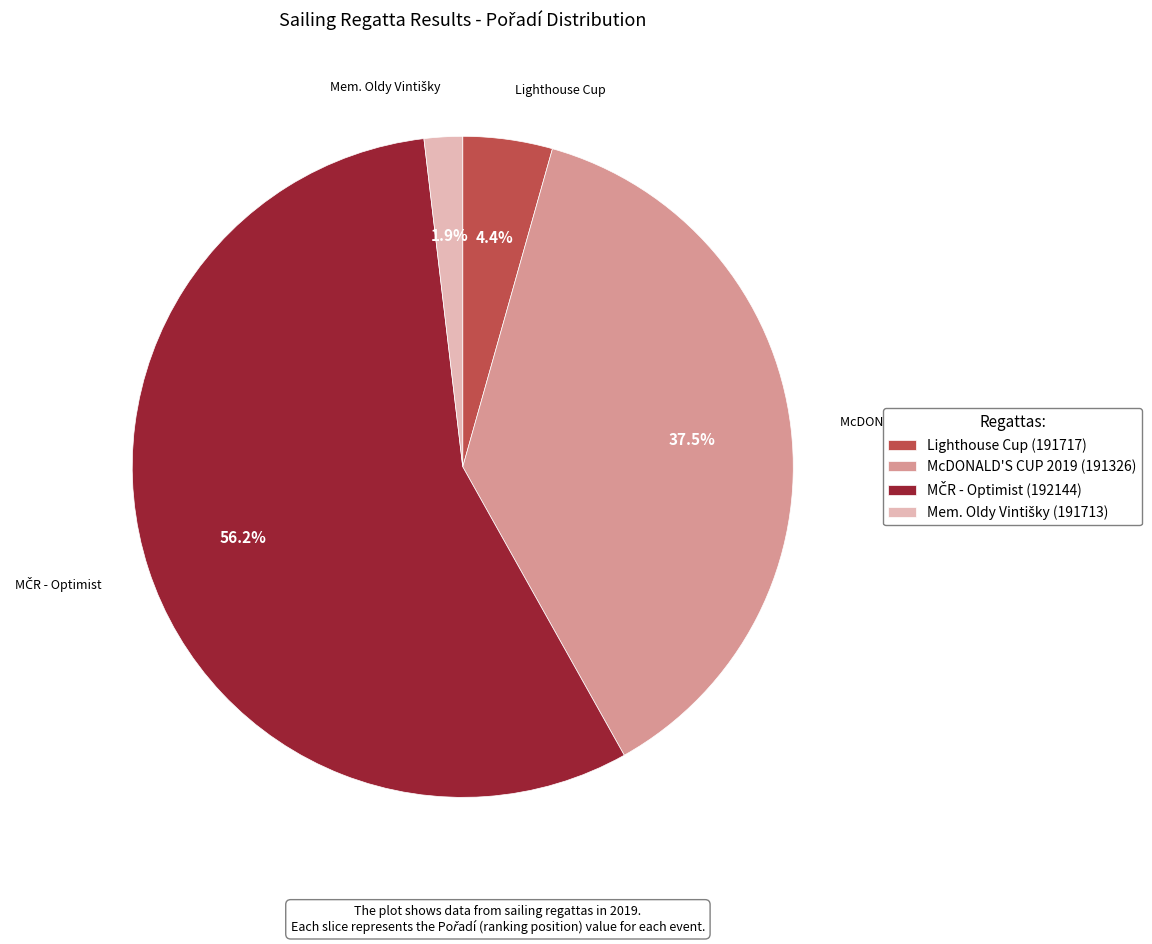

What portion of the pie excludes McDONALD'S CUP 2019?

62.5%